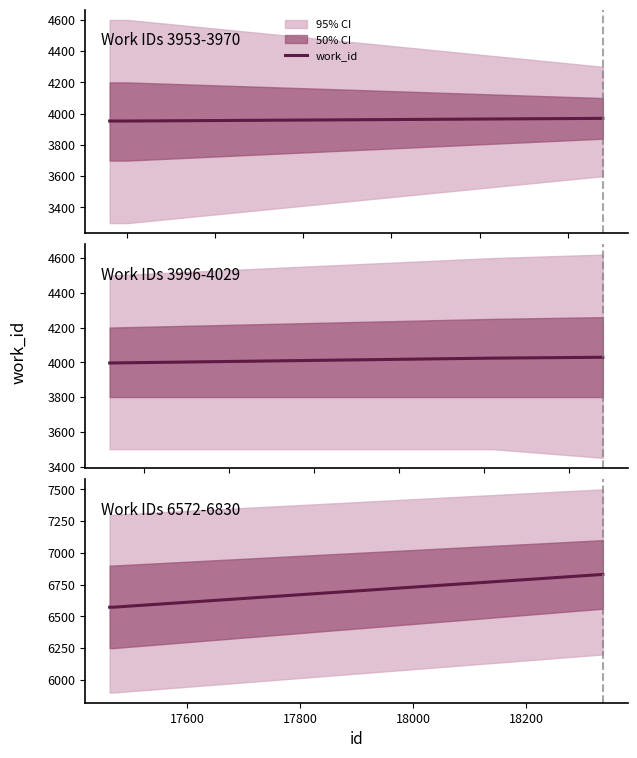

What is the difference between the maximum and minimum values?

258